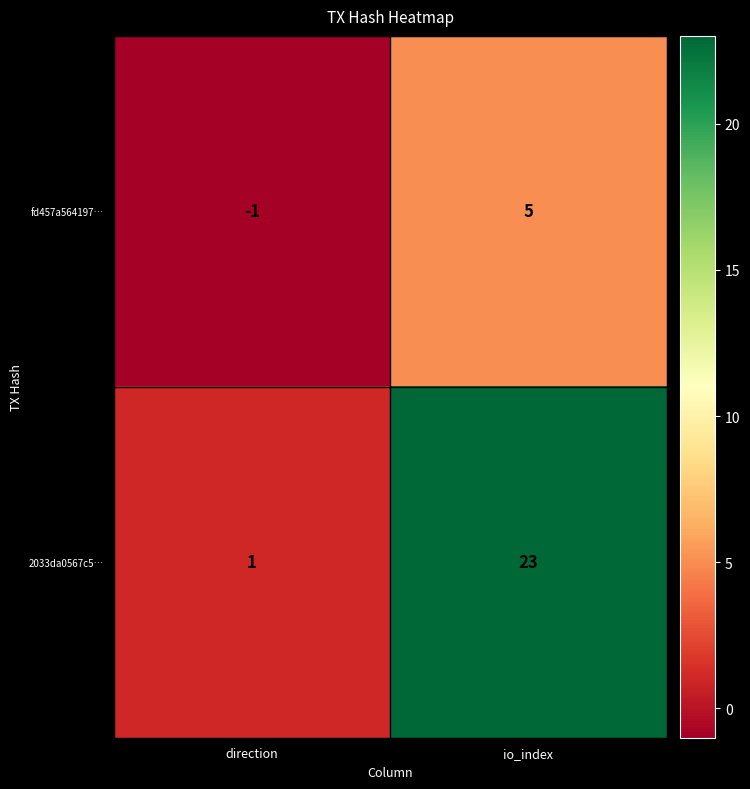

Reading left to right, extract all data points from this chart.

fd457a564197…: -1	5
2033da0567c5…: 1	23